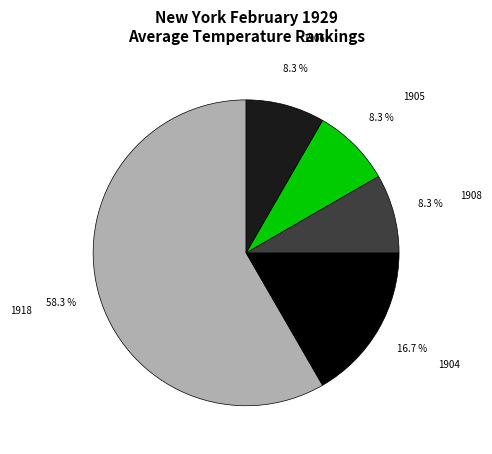

To the nearest percent, what is the difference between the largest and smallest slice percentages?

50%